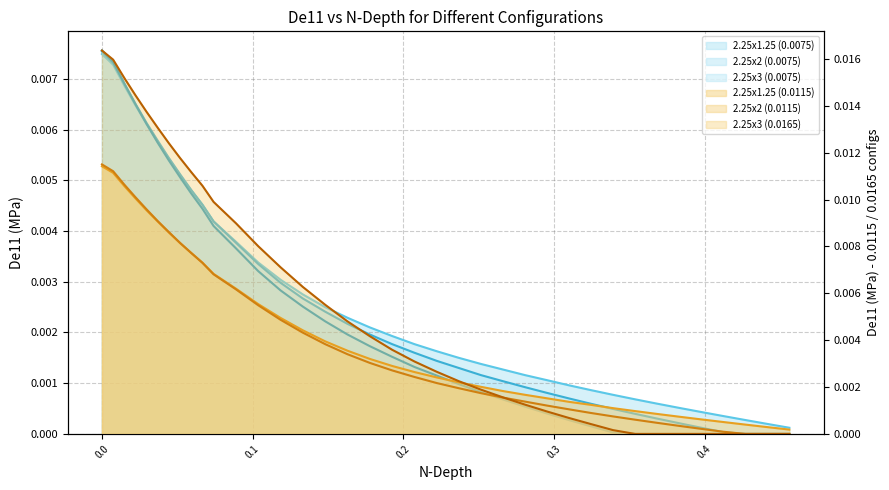

The 2.25x2 (0.0115) series shows 0.0 at 0.1037. True or false?

False